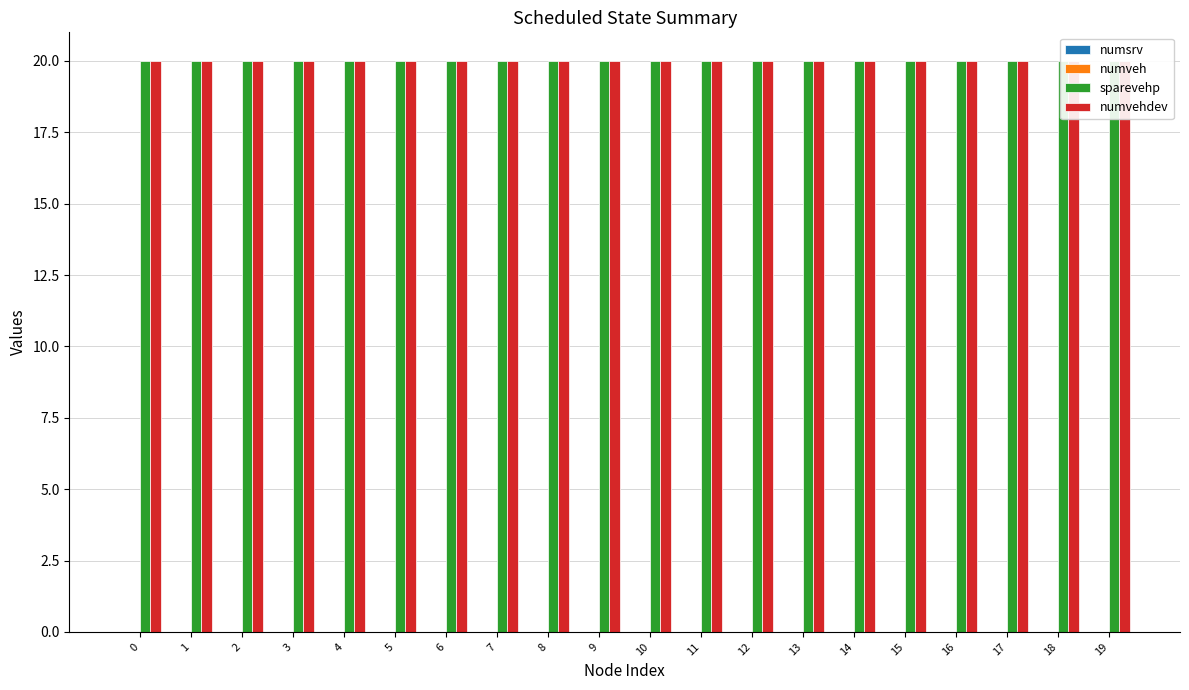

Which series changed the most between 9 and 18?

numsrv